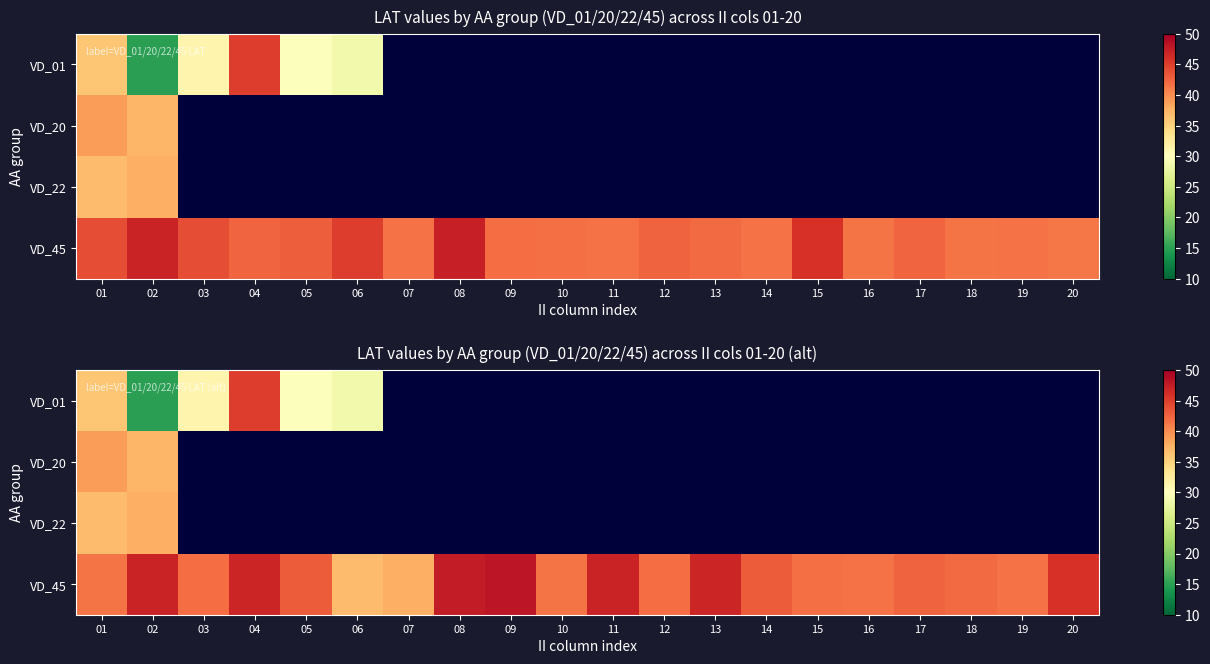

At which category does the chart reach its peak across all series?

09